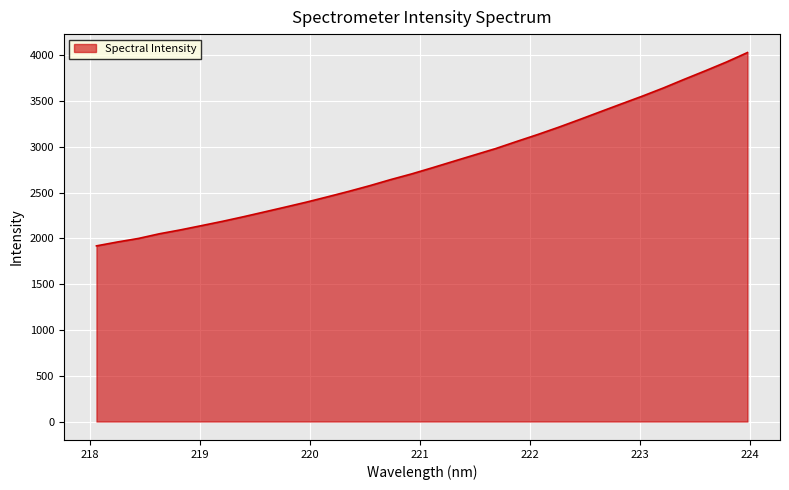

How many lines are shown in the chart?

1